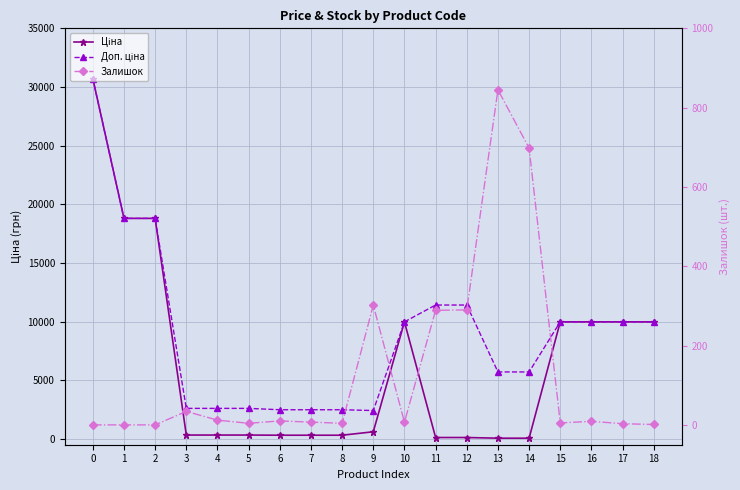

What is the sum of all Залишок values?

2520.0